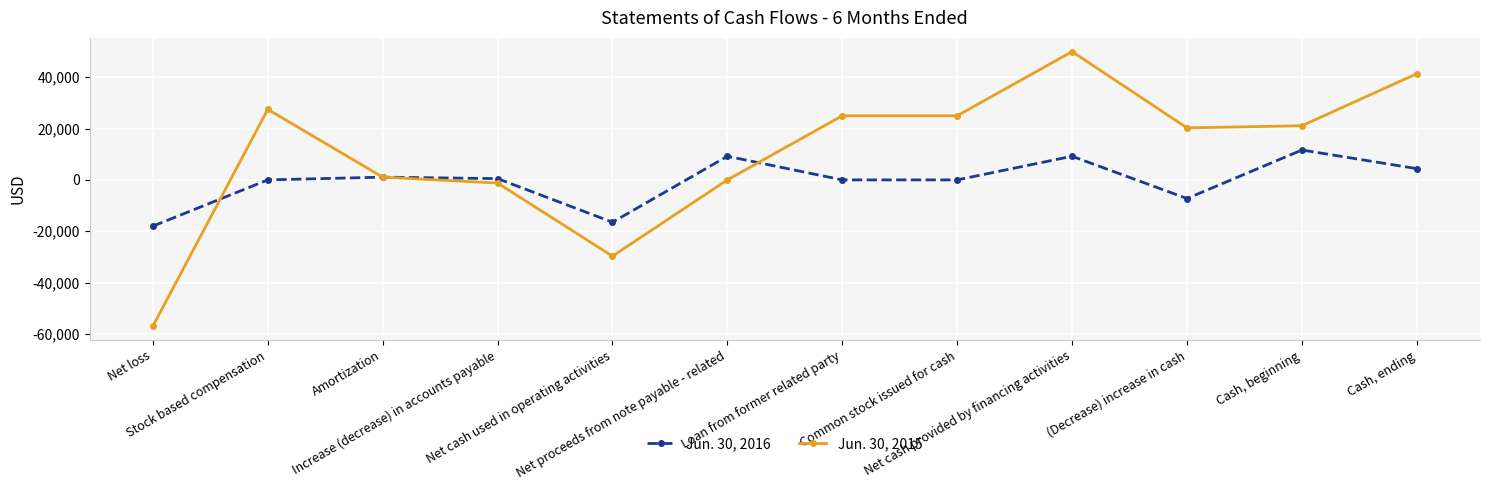

What is the greatest value displayed?

50000